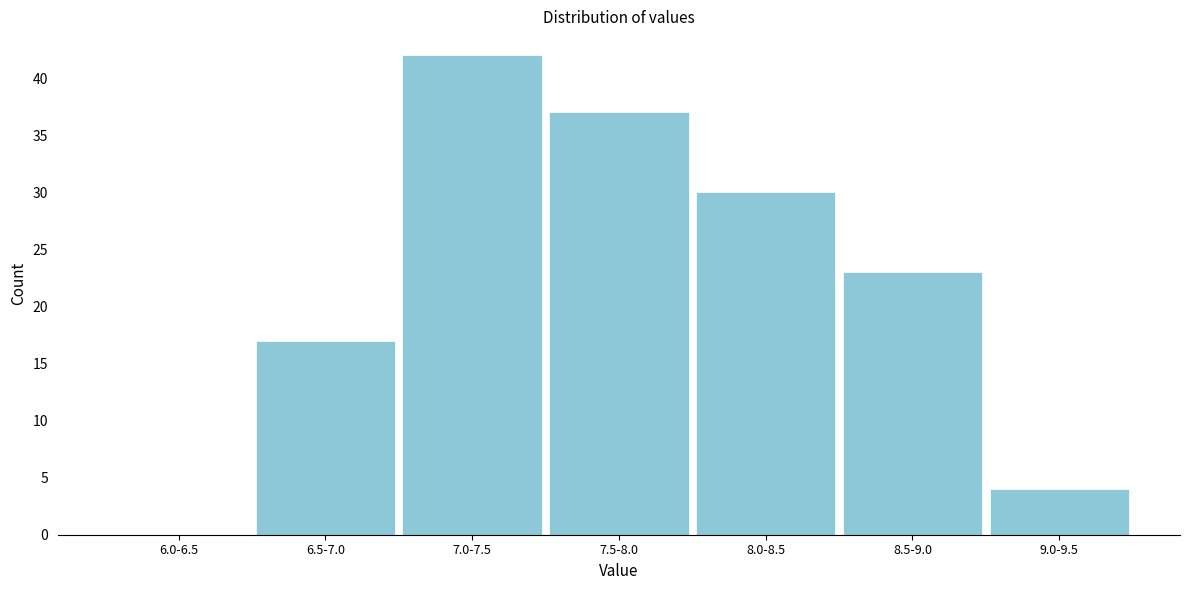

Reading right to left, extract all data points from this chart.

9.0-9.5=4	8.5-9.0=23	8.0-8.5=30	7.5-8.0=37	7.0-7.5=42	6.5-7.0=17	6.0-6.5=0